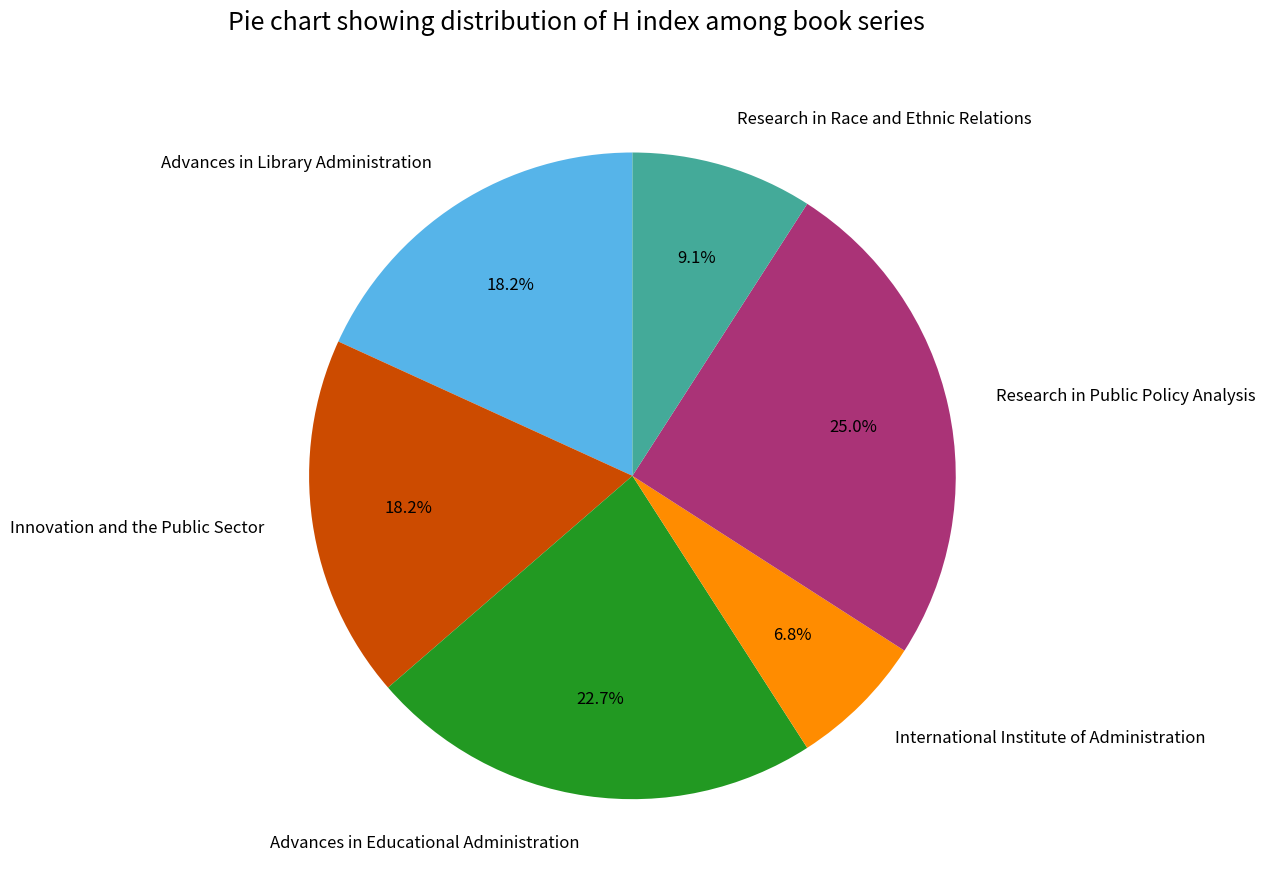

Does Research in Public Policy Analysis account for over 50% of the chart?

No